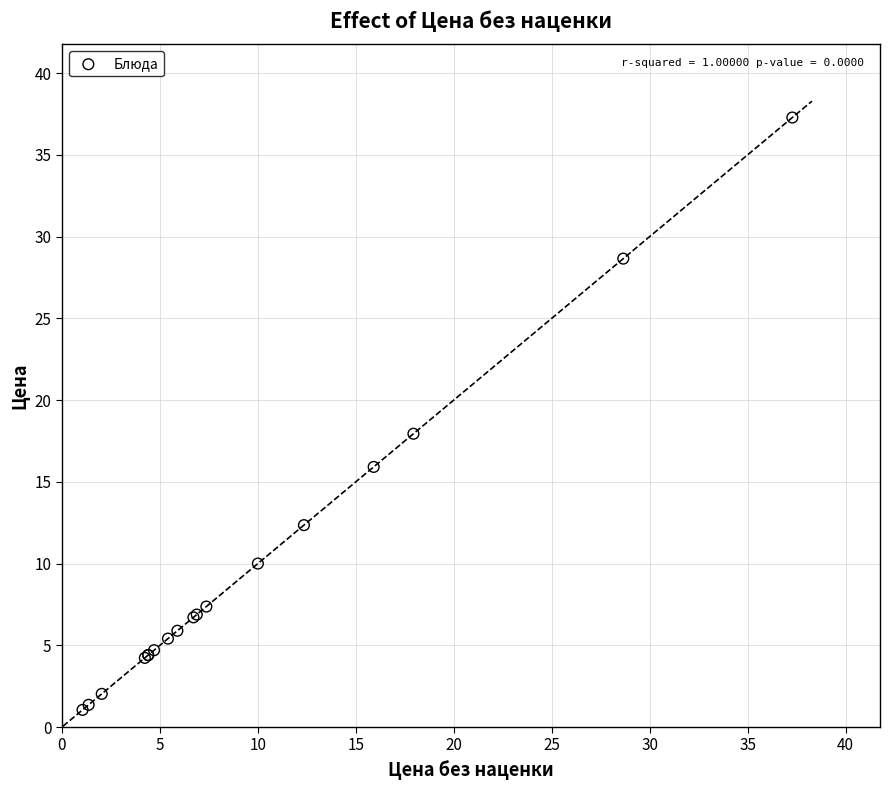

What Y value in the scatter plot is closest to 19?

17.9